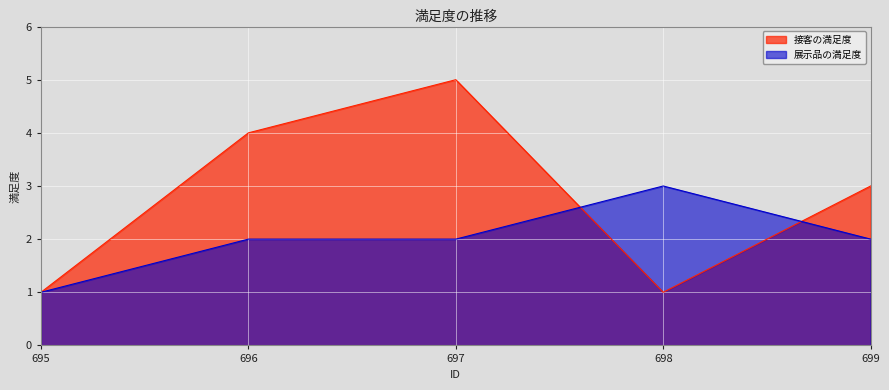

Which series has the widest spread of values?

接客の満足度